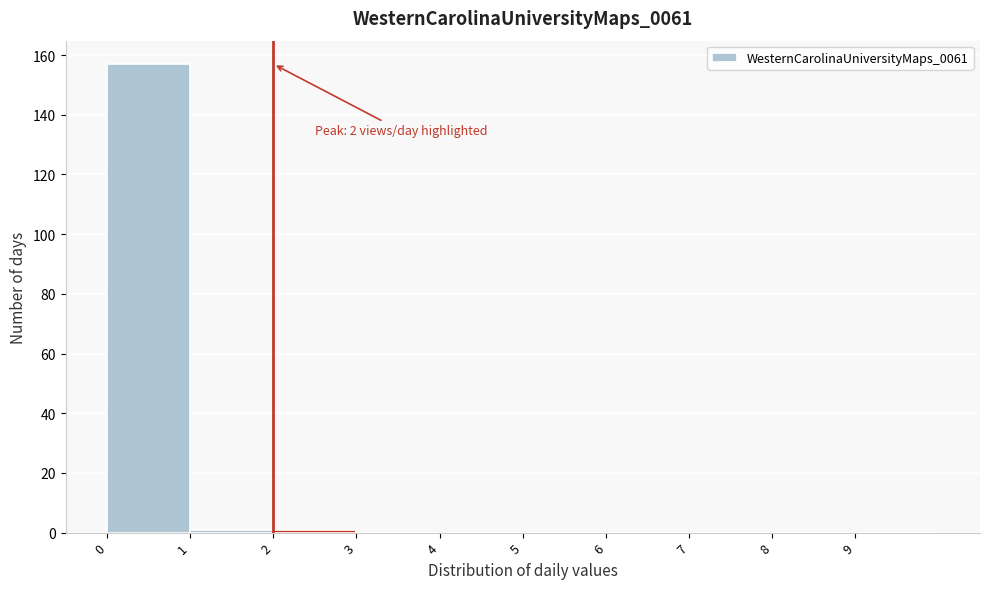

Over which range of the x-axis is the bar tallest?

0 to 1